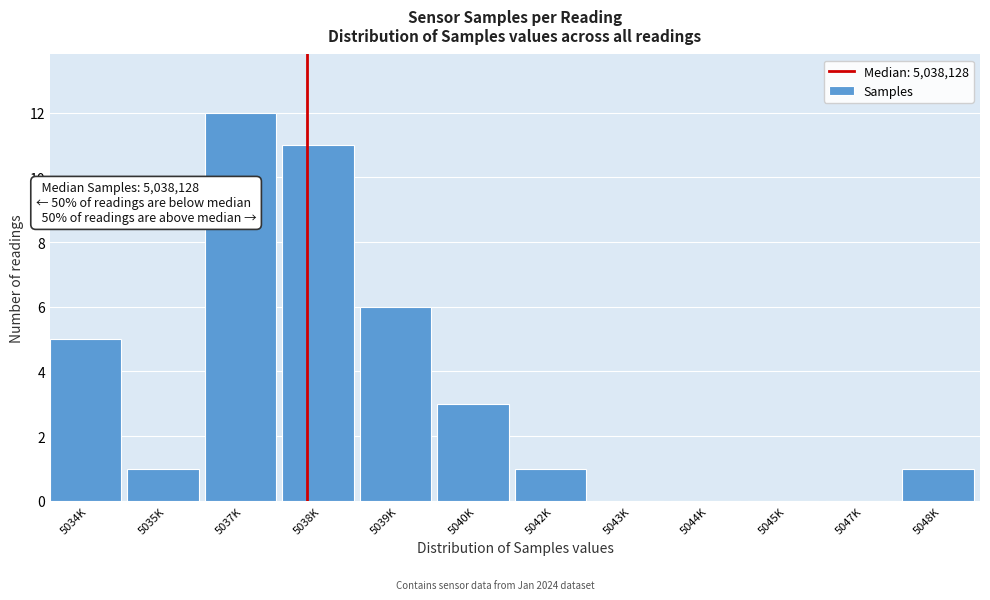

What is the greatest value displayed?

12